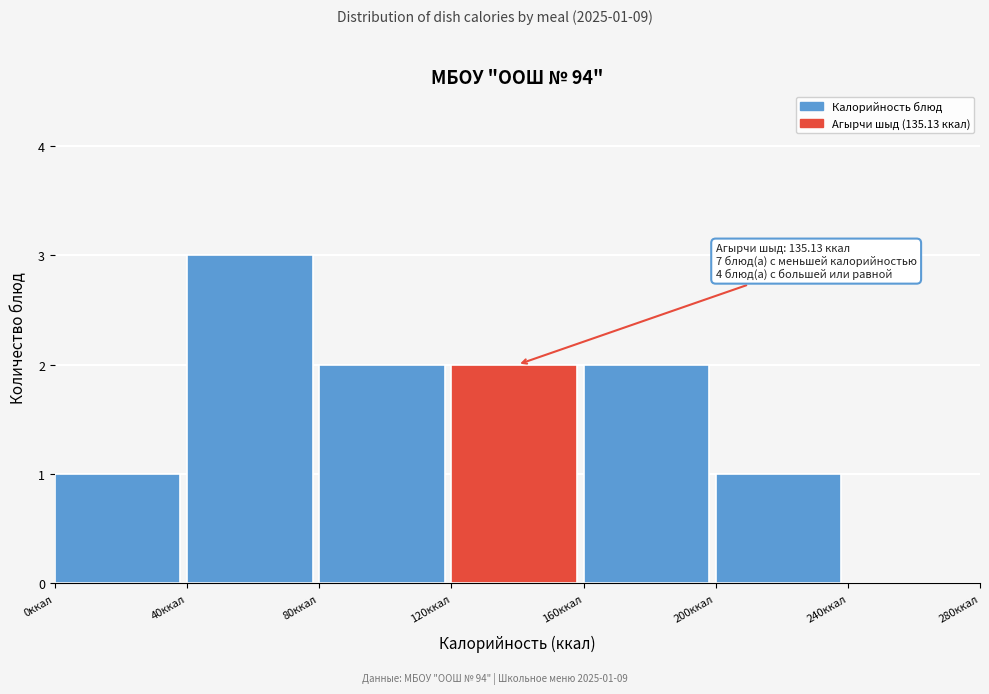

Over which range of the x-axis is the bar tallest?

40 to 80